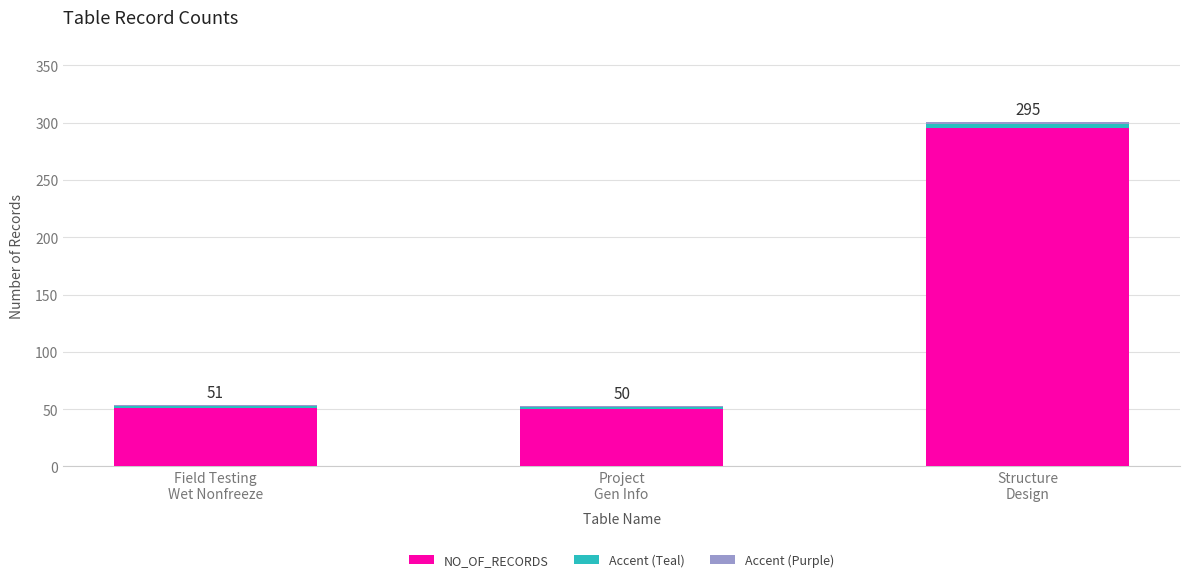

How many distinct data groups are displayed?

3